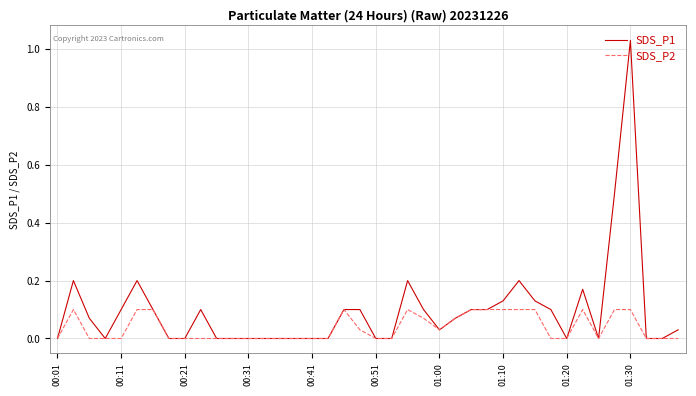

Rank the series by their average value, from highest to lowest.

SDS_P1, SDS_P2